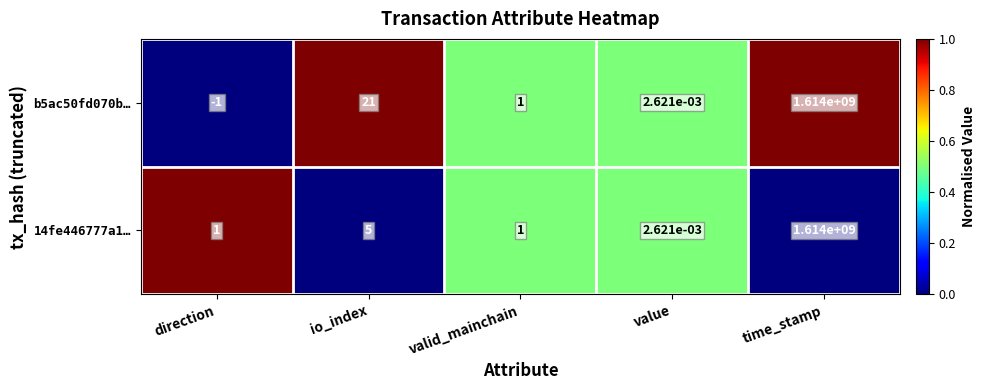

At which category is the sum across all series the highest?

time_stamp